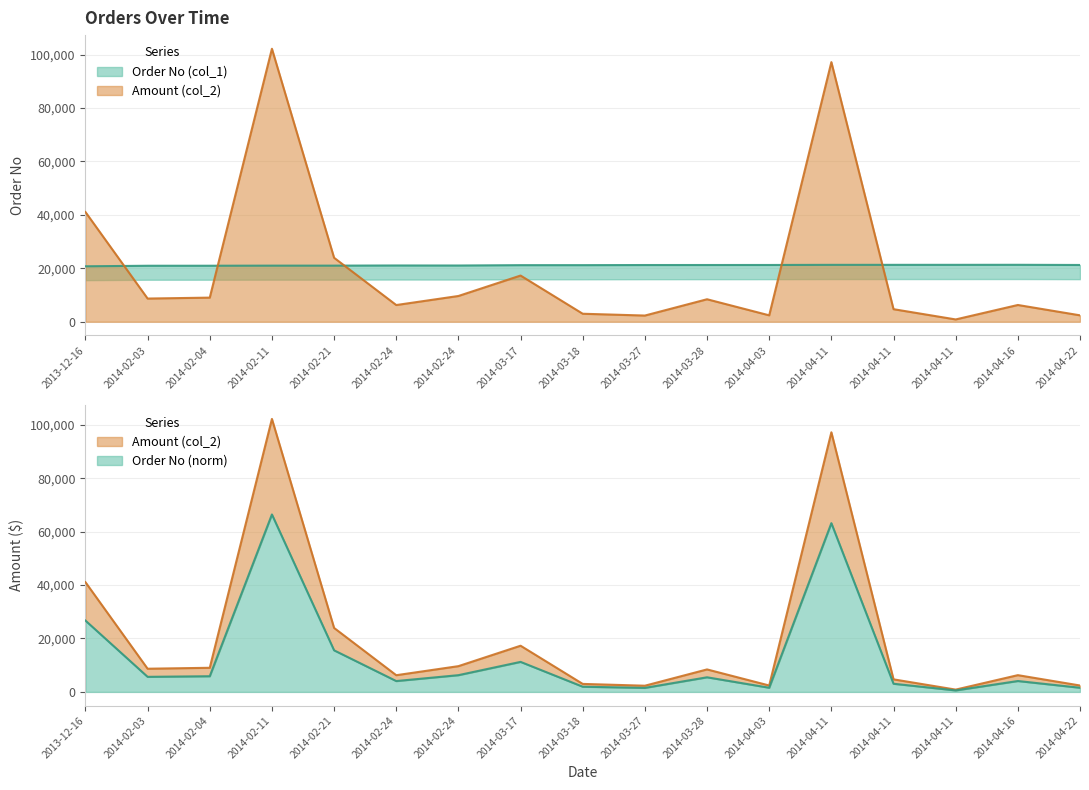

What value does the Order No (col_1) series have at 2014-02-03, to the nearest 10?

20960